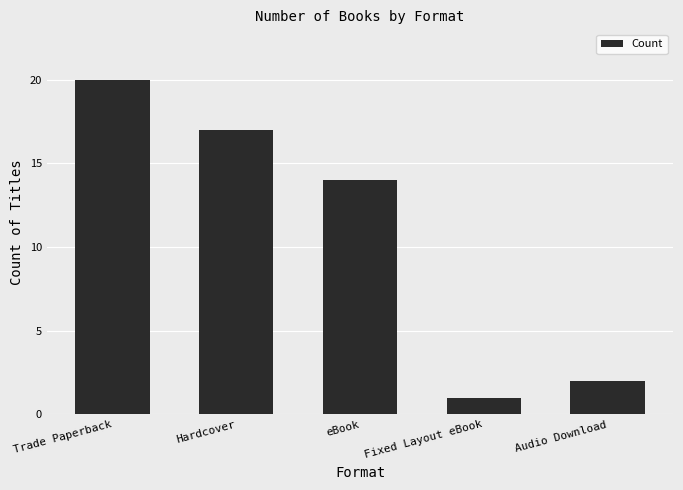

Which category has the lowest value across all series?

Fixed Layout eBook